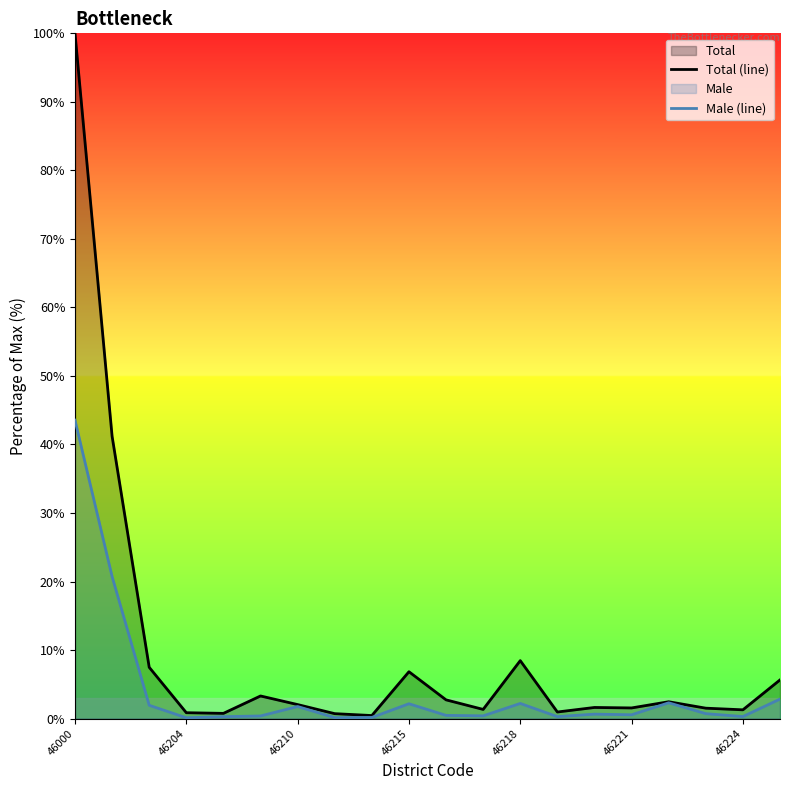

What is the value of the Male (line) point at the 16th from the left?

0.6